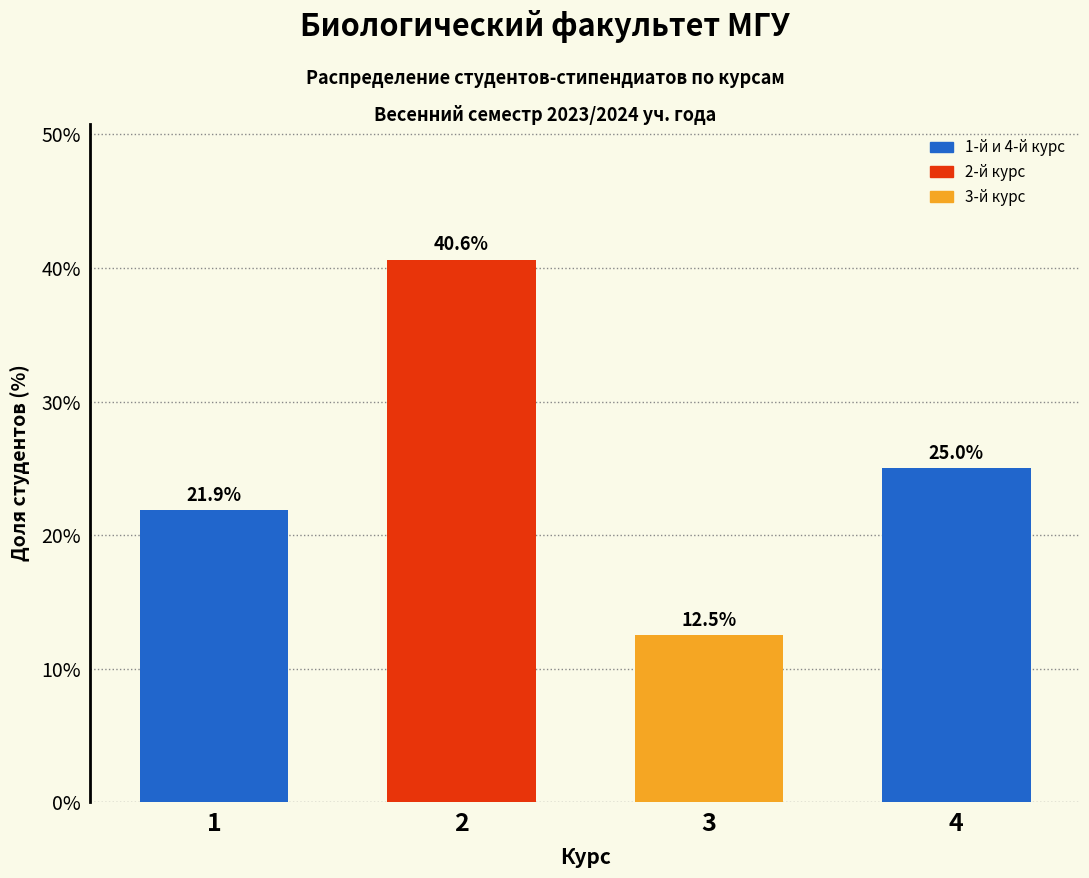

Reading left to right, transcribe all the data shown in this chart.

1=21.9	2=40.6	3=12.5	4=25.0